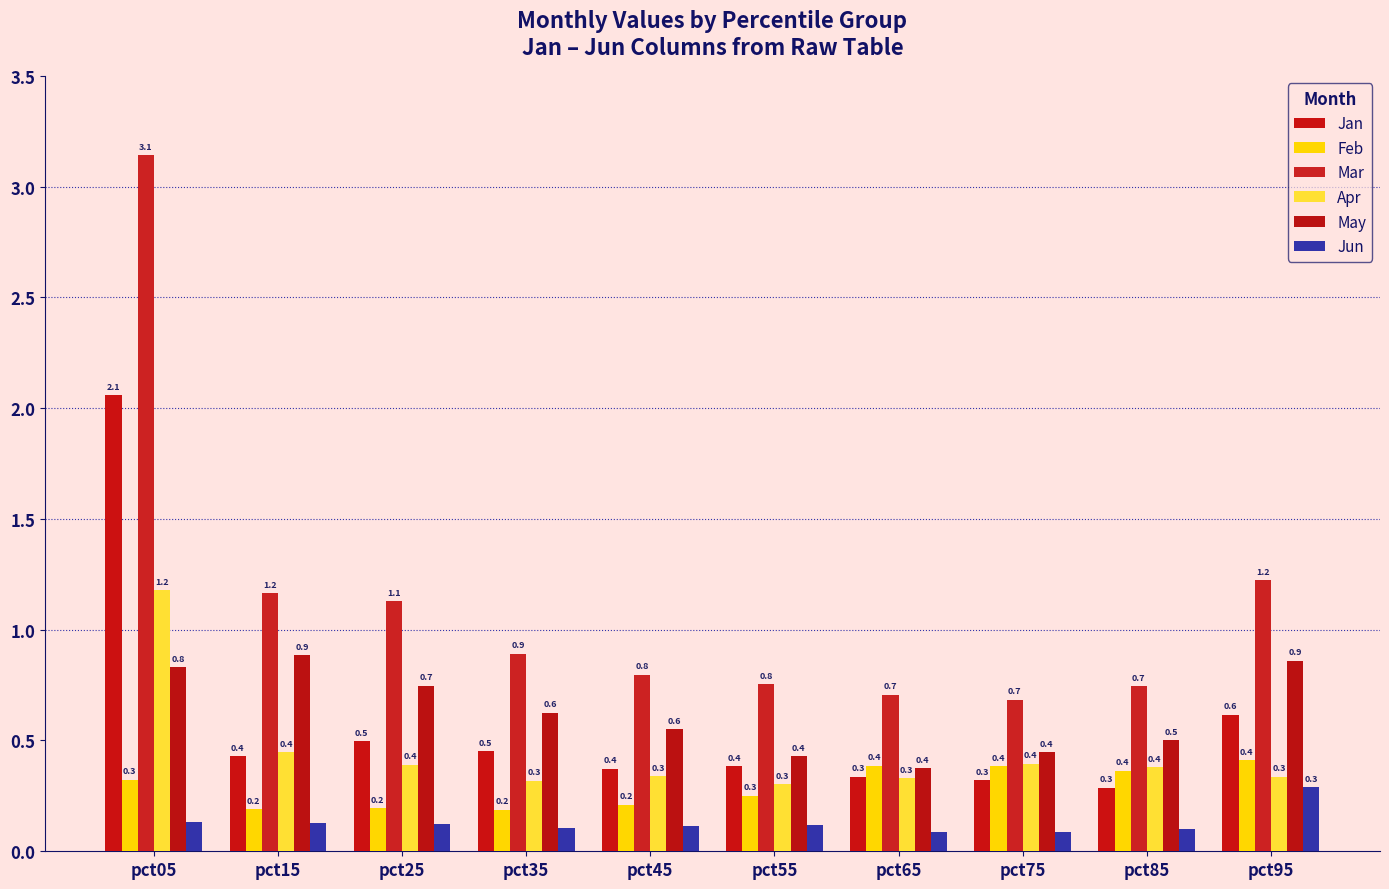

Reading left to right, list all the values displayed in this chart.

Jan: 2.1	0.4	0.5	0.5	0.4	0.4	0.3	0.3	0.3	0.6
Feb: 0.3	0.2	0.2	0.2	0.2	0.3	0.4	0.4	0.4	0.4
Mar: 3.1	1.2	1.1	0.9	0.8	0.8	0.7	0.7	0.7	1.2
Apr: 1.2	0.4	0.4	0.3	0.3	0.3	0.3	0.4	0.4	0.3
May: 0.8	0.9	0.7	0.6	0.6	0.4	0.4	0.4	0.5	0.9
Jun: 0.1	0.1	0.1	0.1	0.1	0.1	0.1	0.1	0.1	0.3